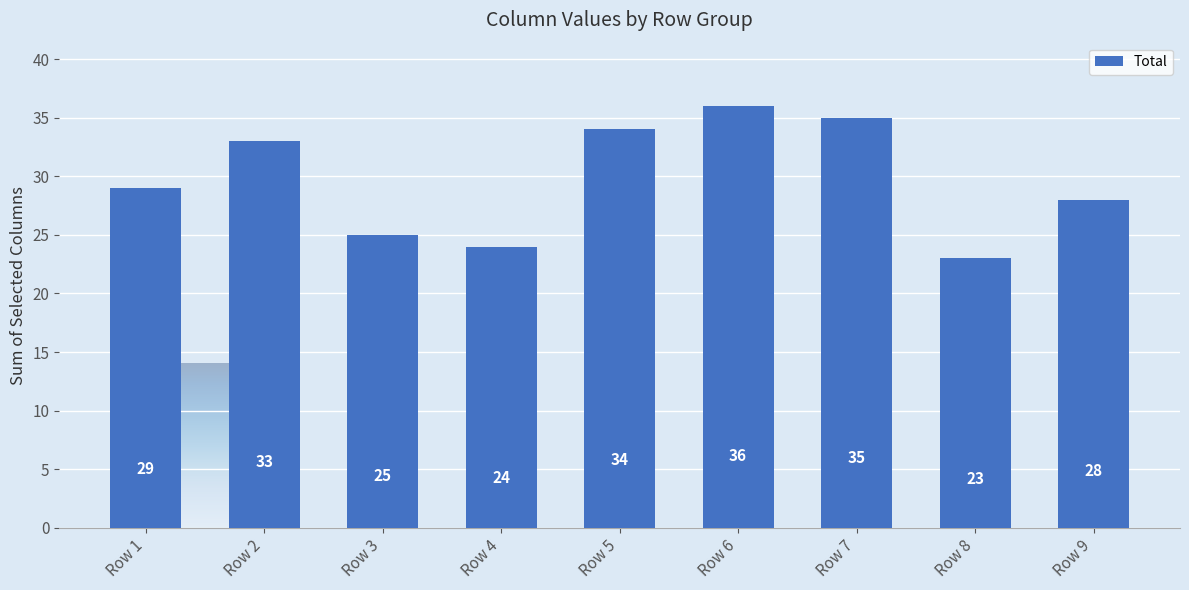

What is the change in value from Row 1 to Row 4?

-5